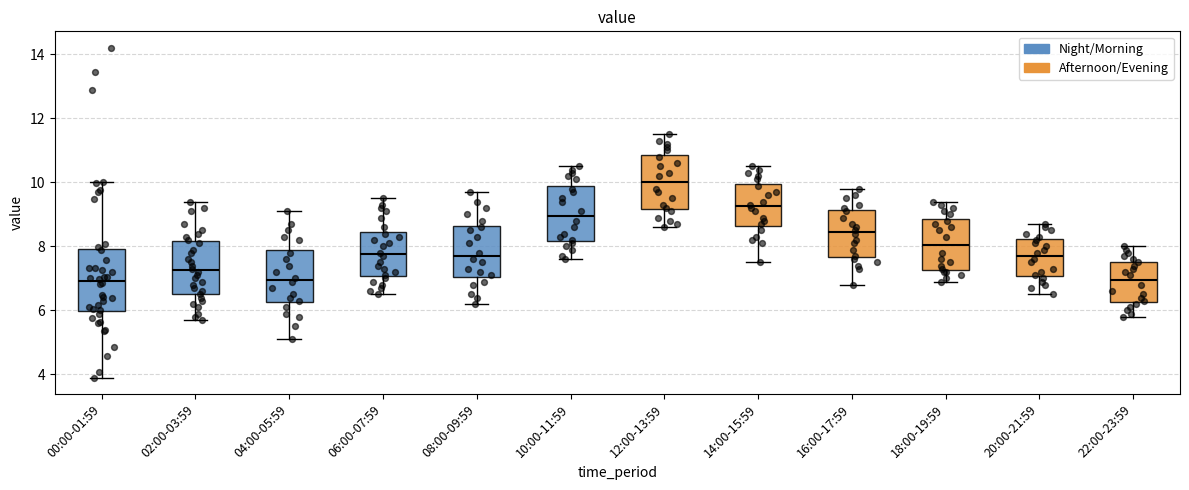

Which box is the tallest, from its lower edge to its upper edge?

00:00-01:59